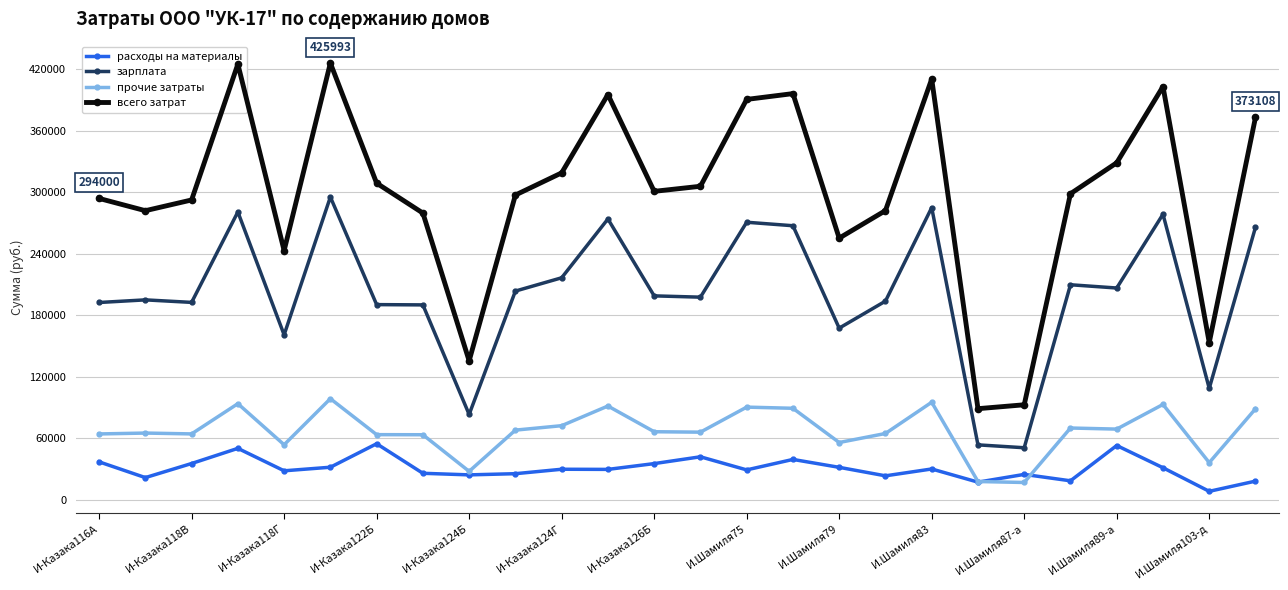

What is the minimum value for прочие затраты?

17005.9